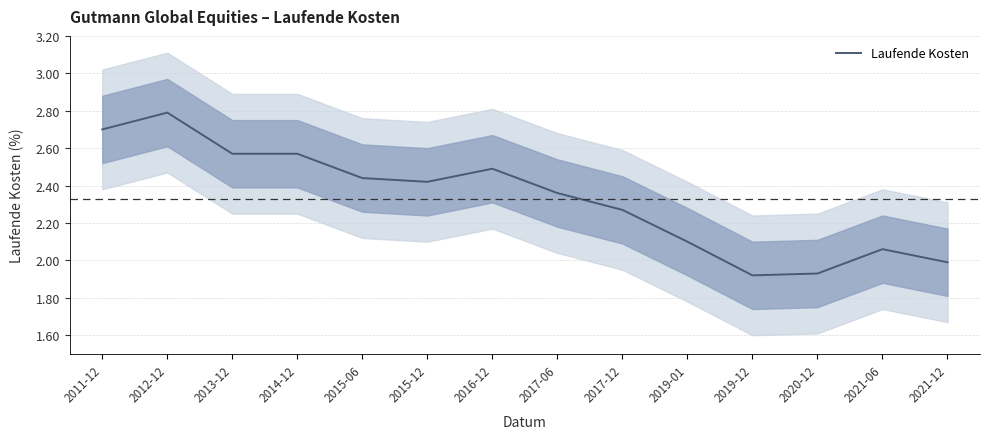

What is the ratio of the value at 2017-06 to the value at 2019-12?

1.2